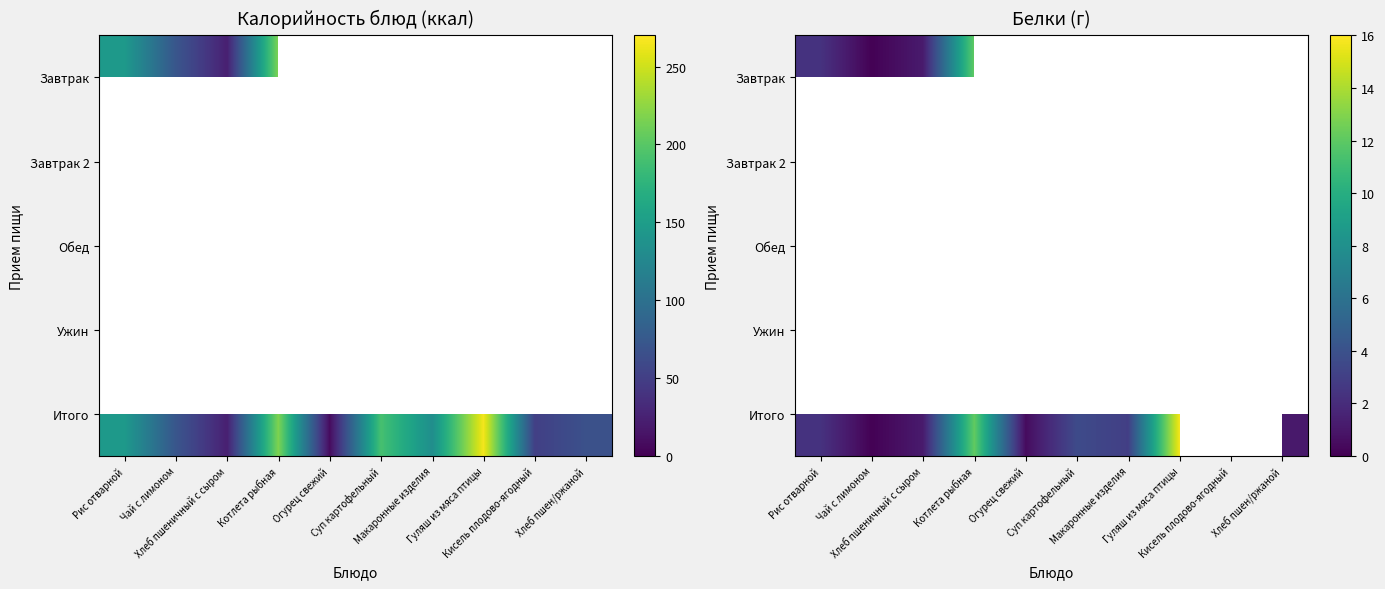

Which category has the lowest value in the Итого series?

Чай с лимоном